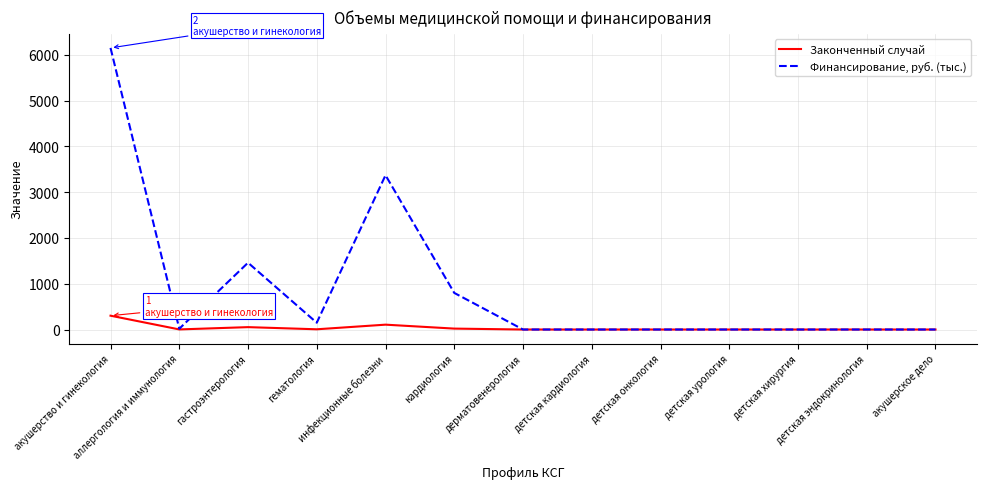

What are all the series names shown in the legend?

Законченный случай, Финансирование, руб. (тыс.)